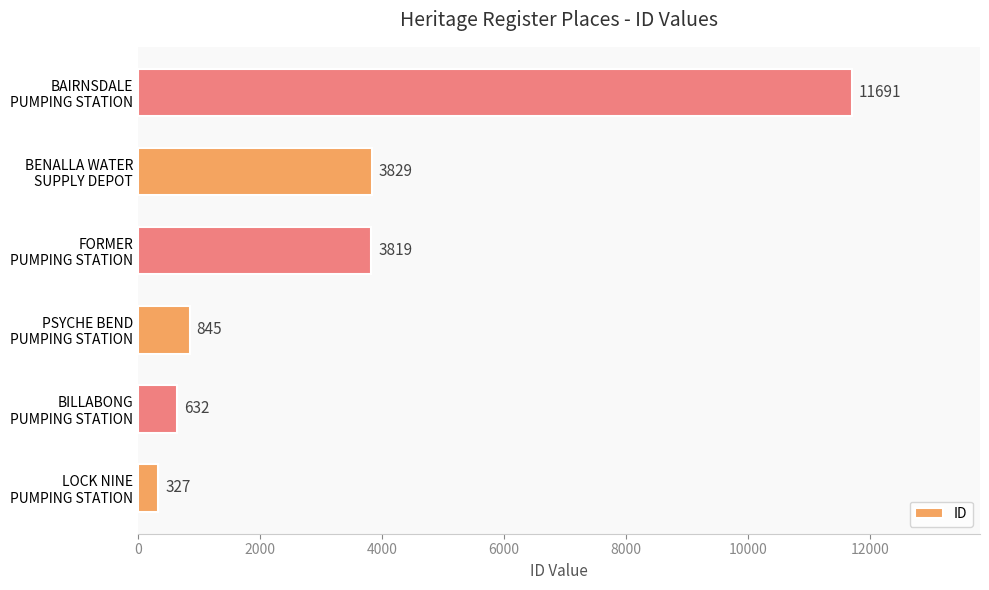

How many data points does each series have?

6